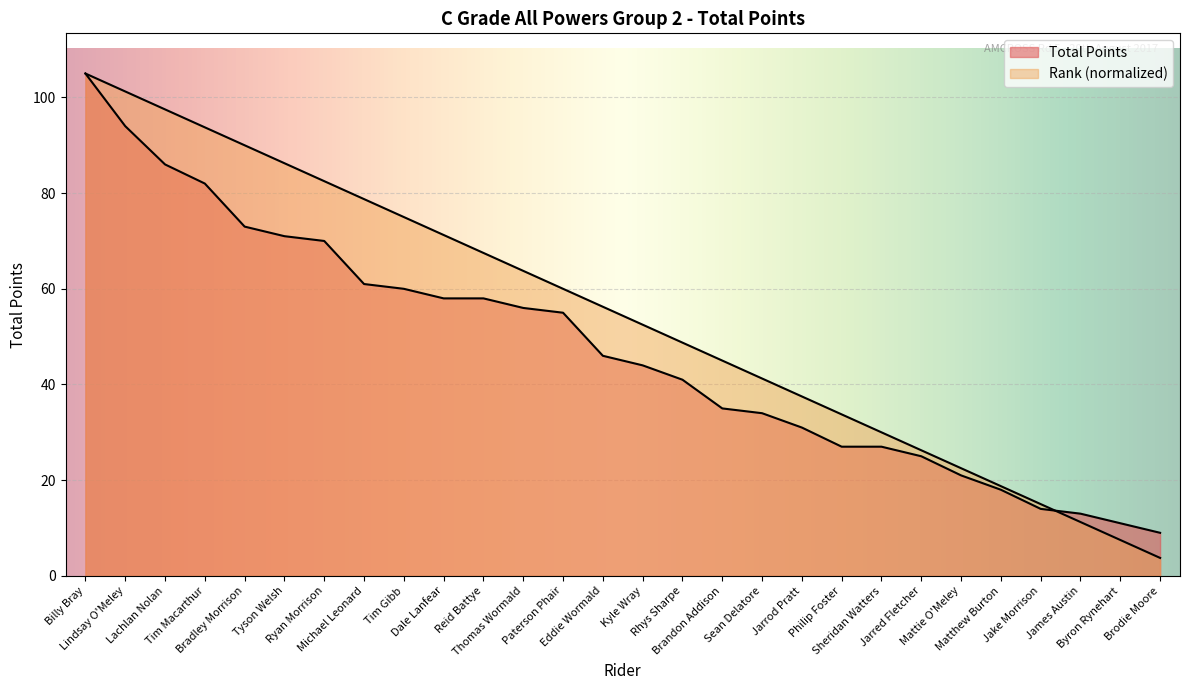

List the series in order of their overall mean, lowest first.

Total Points, Rank